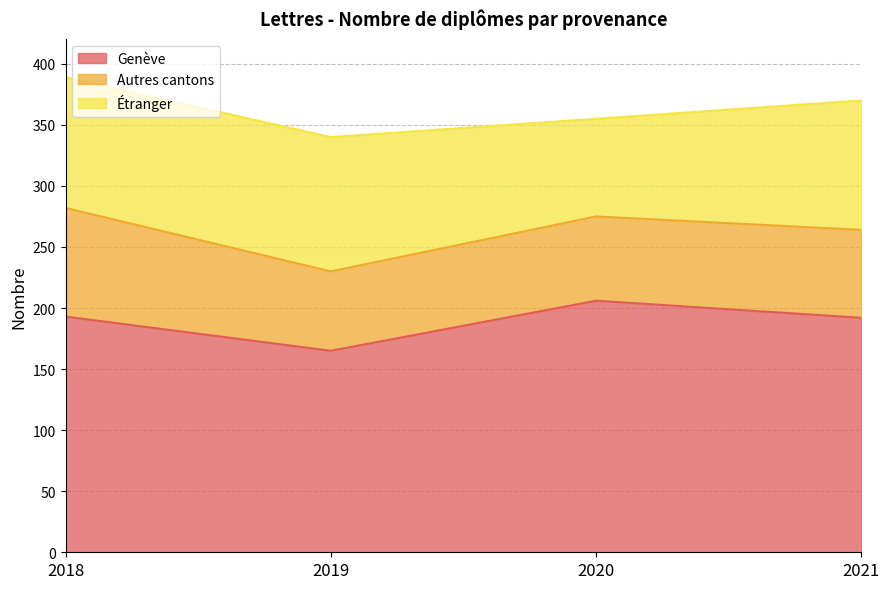

How many data points does each series have?

4